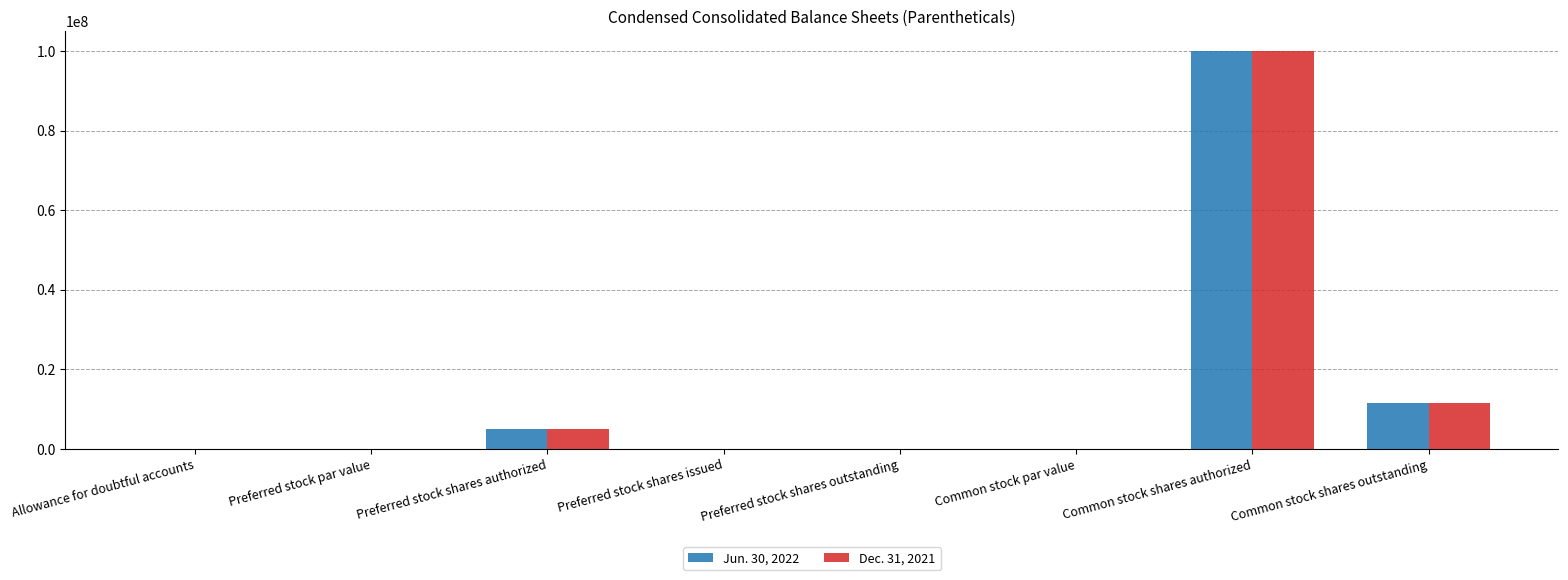

What is the maximum value shown in the chart?

100000000.0